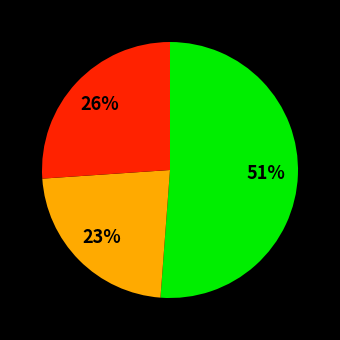

Does any single category account for the majority?

Yes